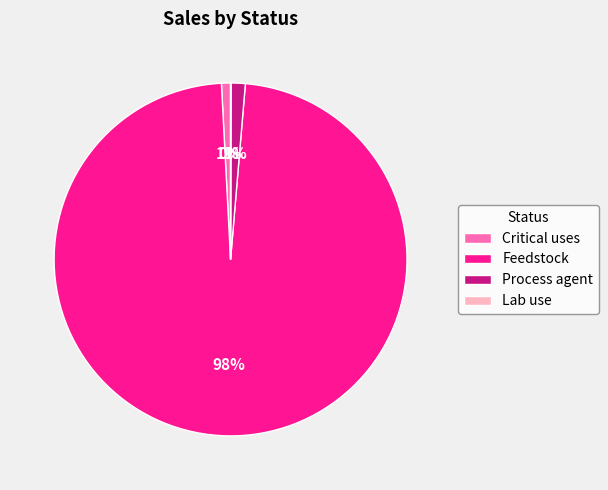

True or false: Process agent accounts for 1% of the total.

True